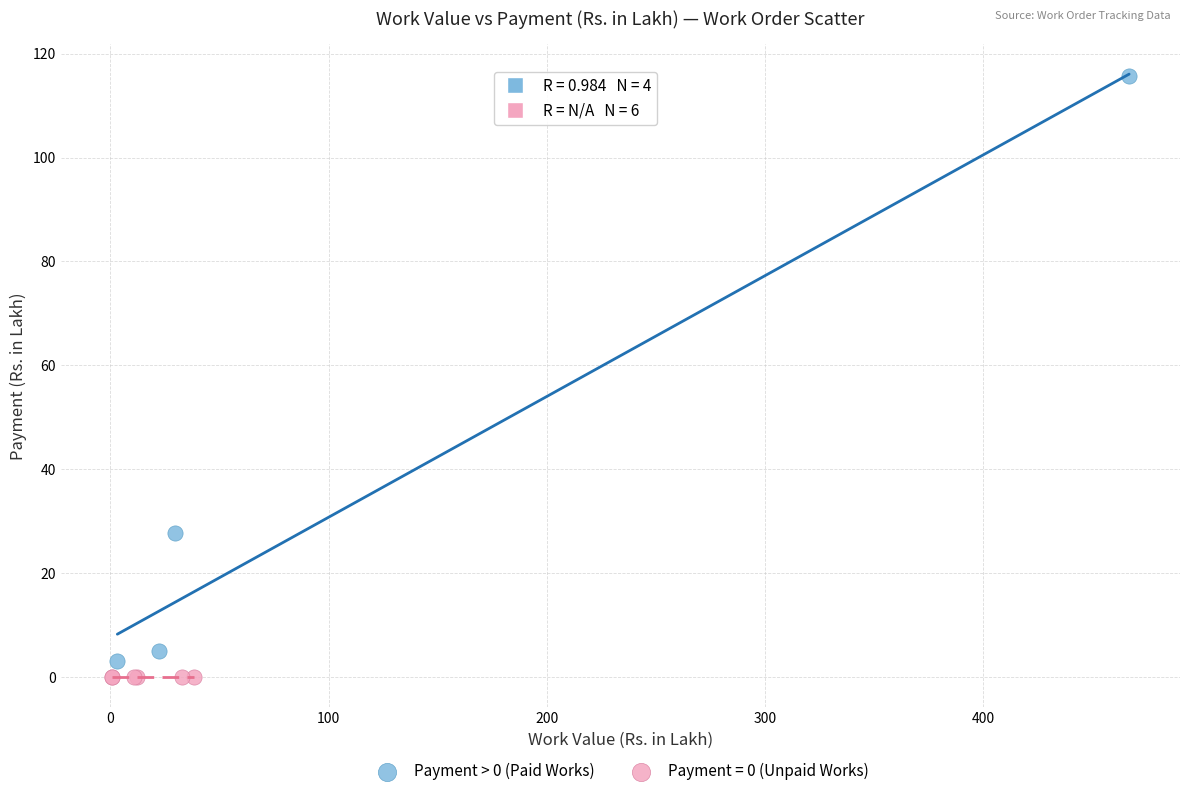

Which series reaches the maximum Y coordinate?

Payment > 0 (Paid Works)